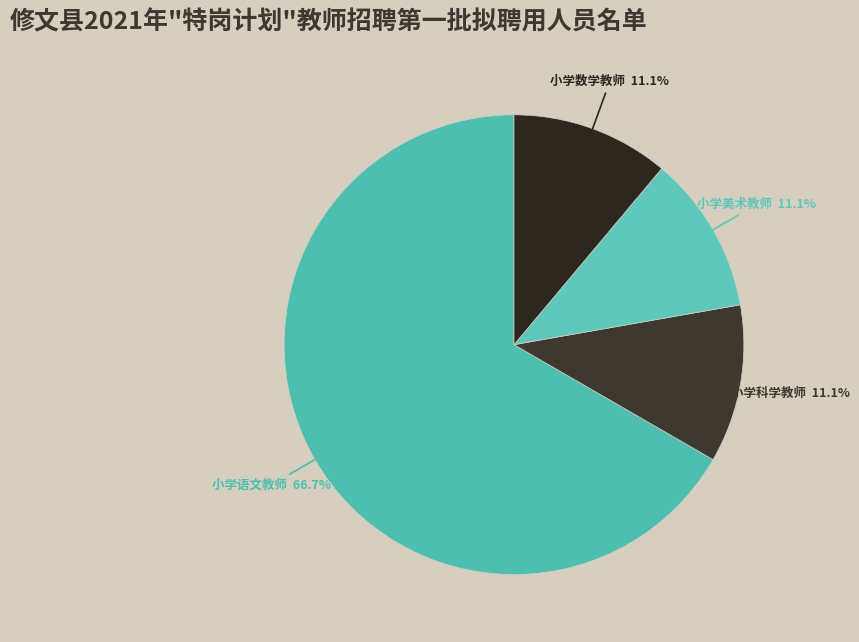

Count the number of slices in the pie.

4